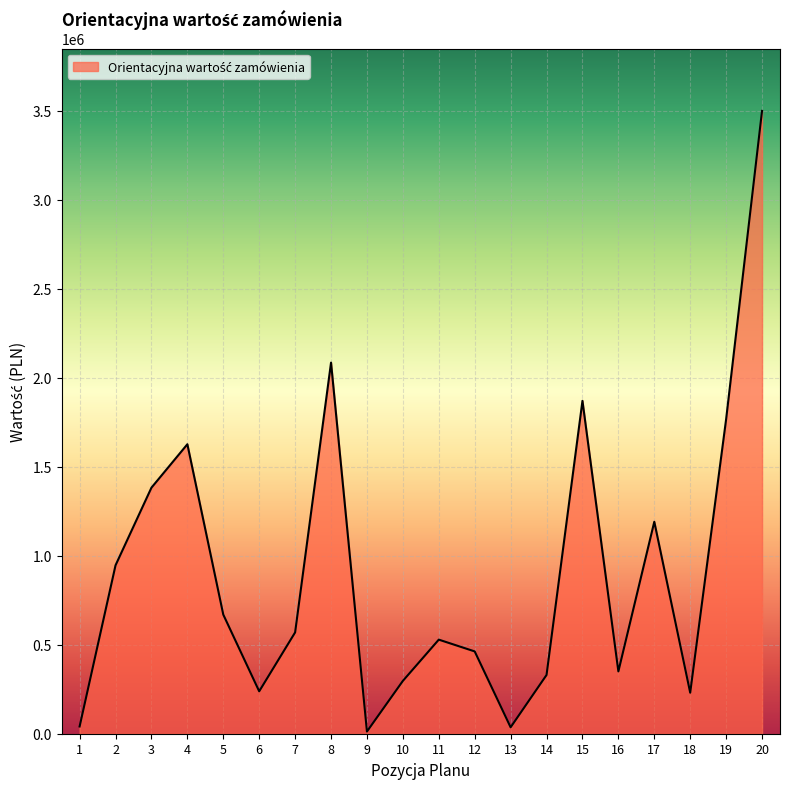

How many lines are shown in the chart?

1